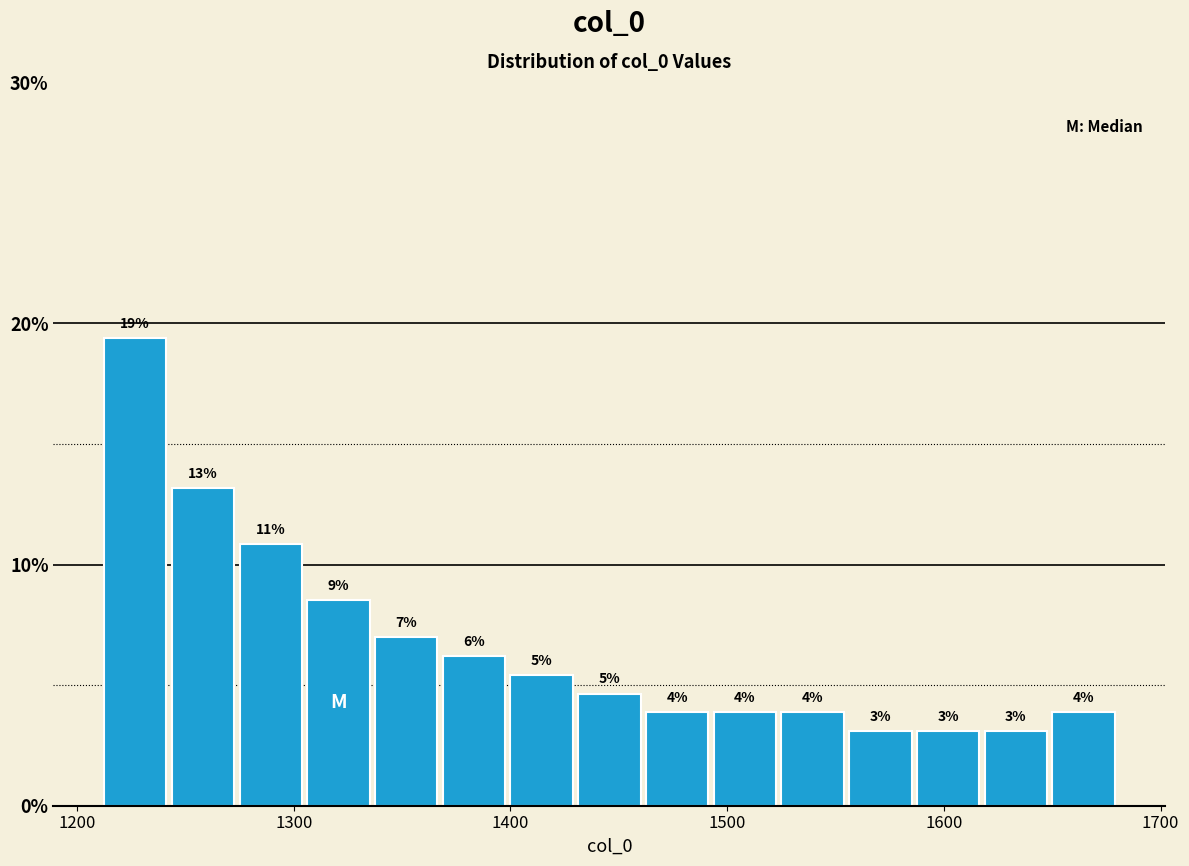

Around what value on the x-axis is the tallest bar? Give the approximate position of its centre, as read against the axis.

1230